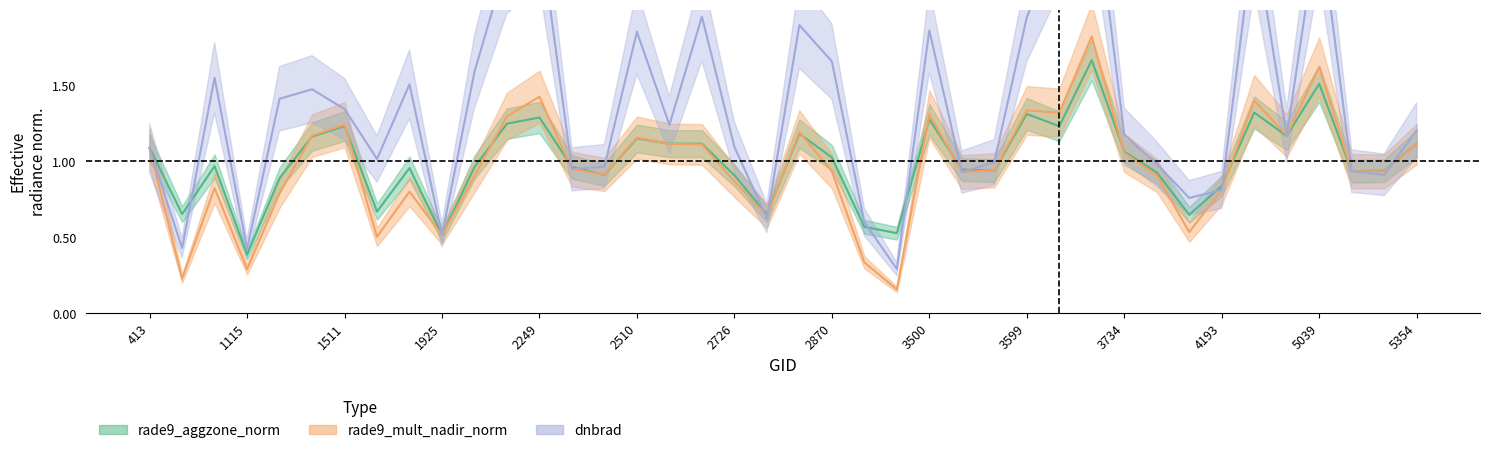

The value of dnbrad at 413 is 0.6. True or false?

False